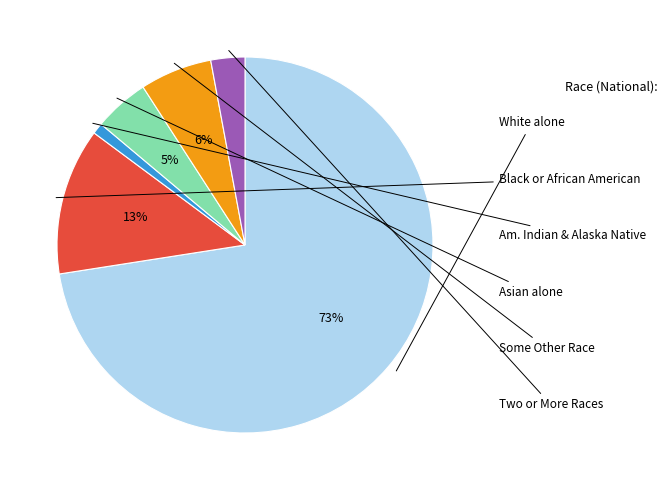

To the nearest percent, what is the average slice percentage?

17%